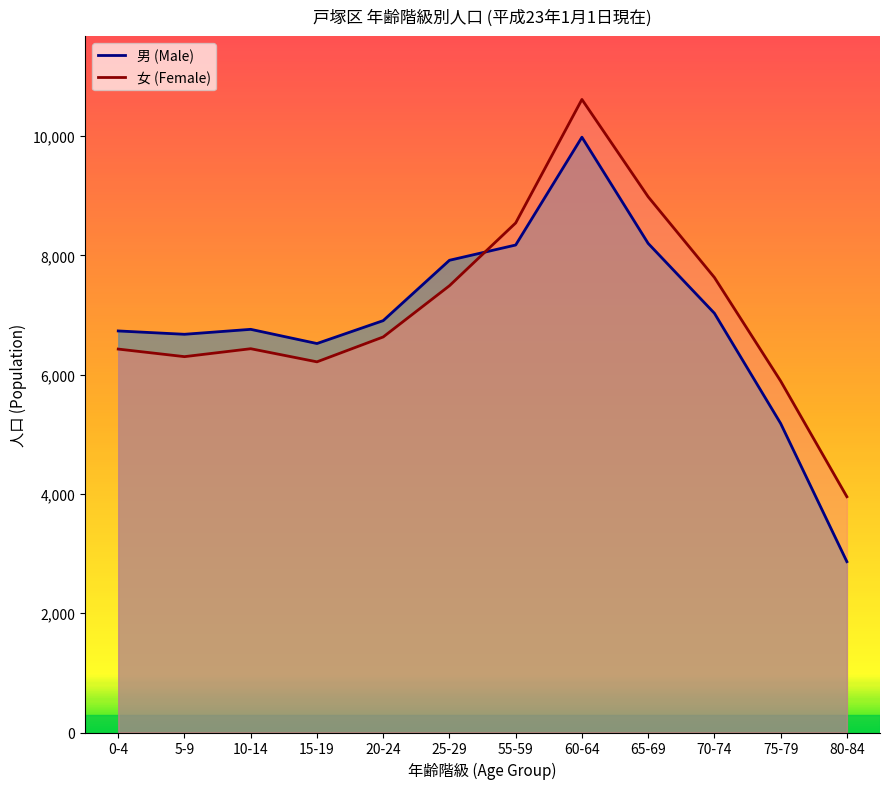

At which category does 男 (Male) reach its first local peak?

10-14